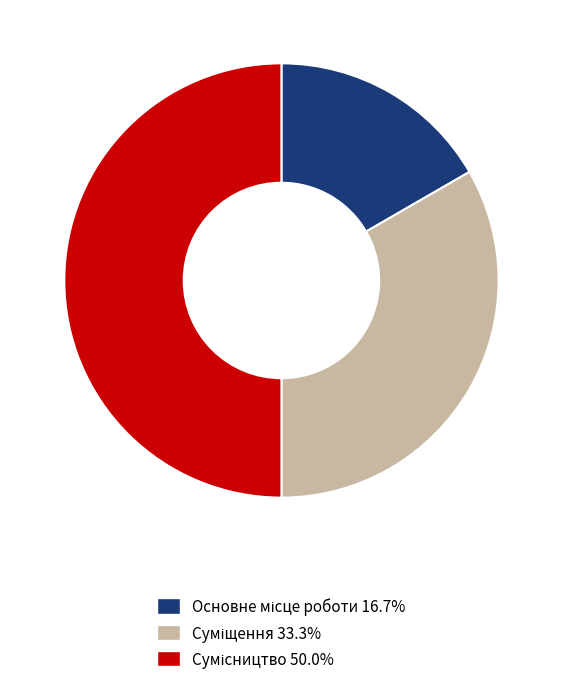

Which slice is the smallest?

Основне місце роботи